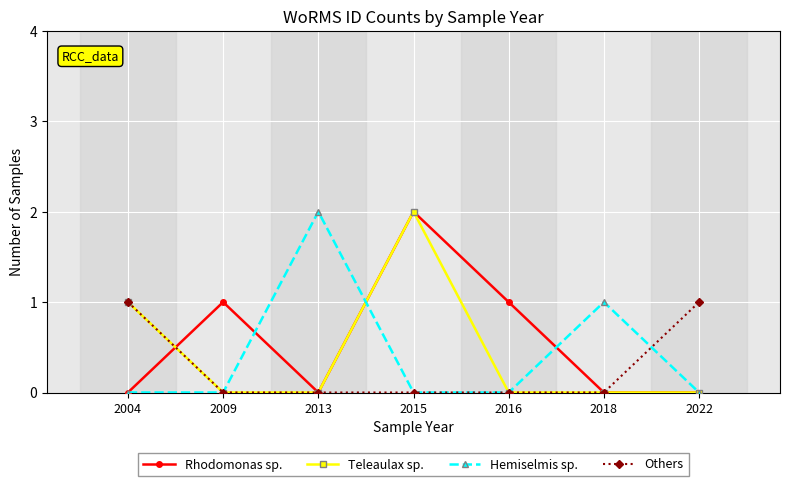

What is the value of the Hemiselmis sp. point at the 3rd from the left?

2